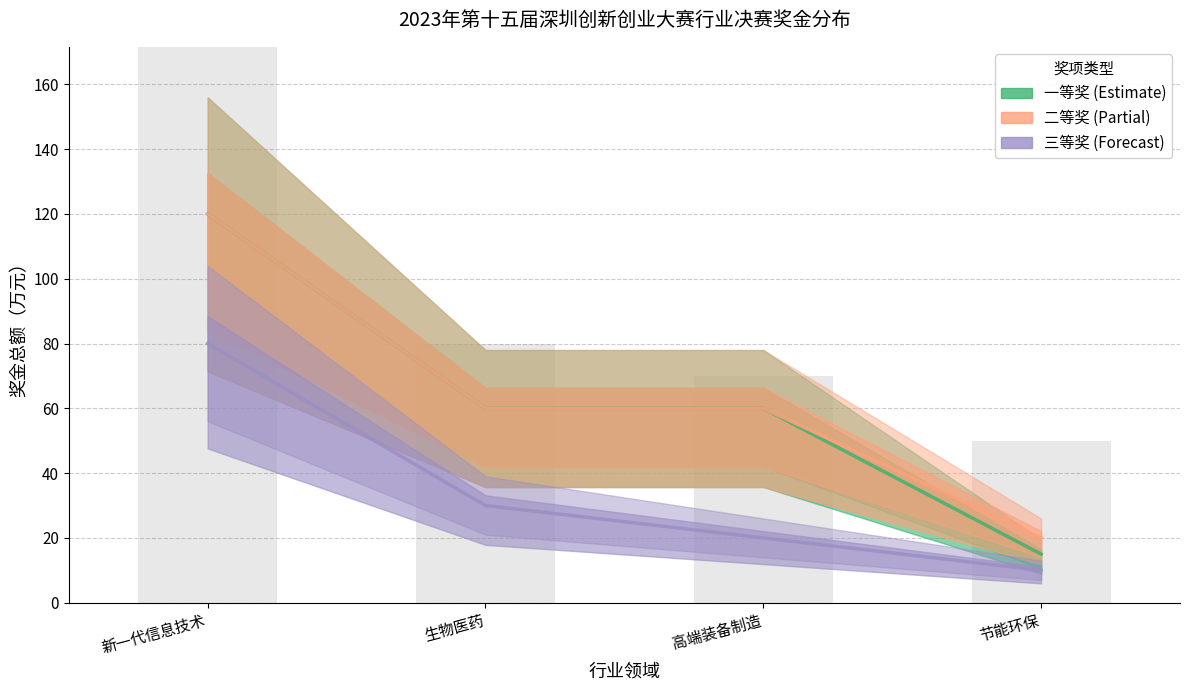

Is it true that 一等奖 equals 60 at 高端装备制造?

True